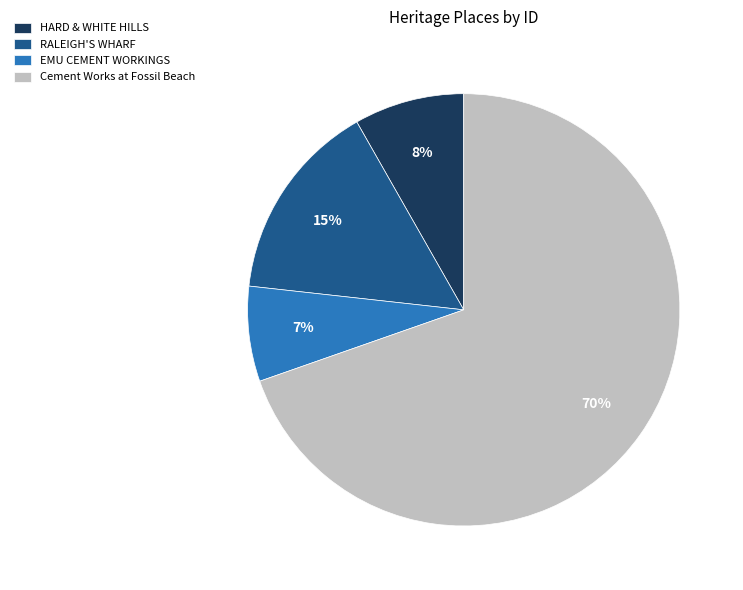

Rank the categories by value from lowest to highest.

EMU CEMENT WORKINGS, HARD & WHITE HILLS, RALEIGH'S WHARF, Cement Works at Fossil Beach